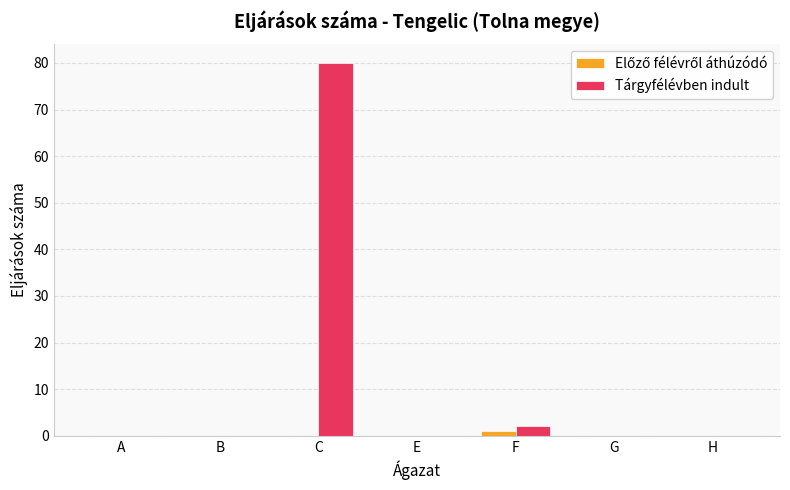

What is the sum of all Tárgyfélévben indult values?

82